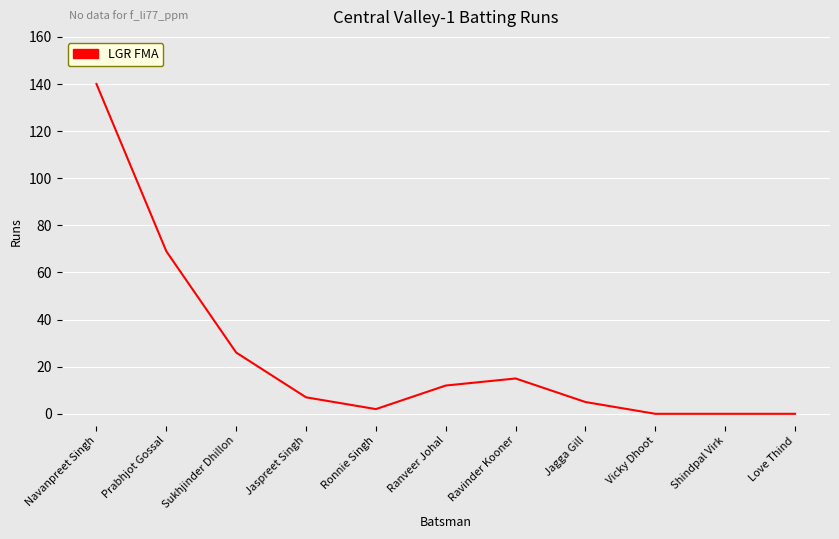

At which category does the data reach its first local valley?

Ronnie Singh